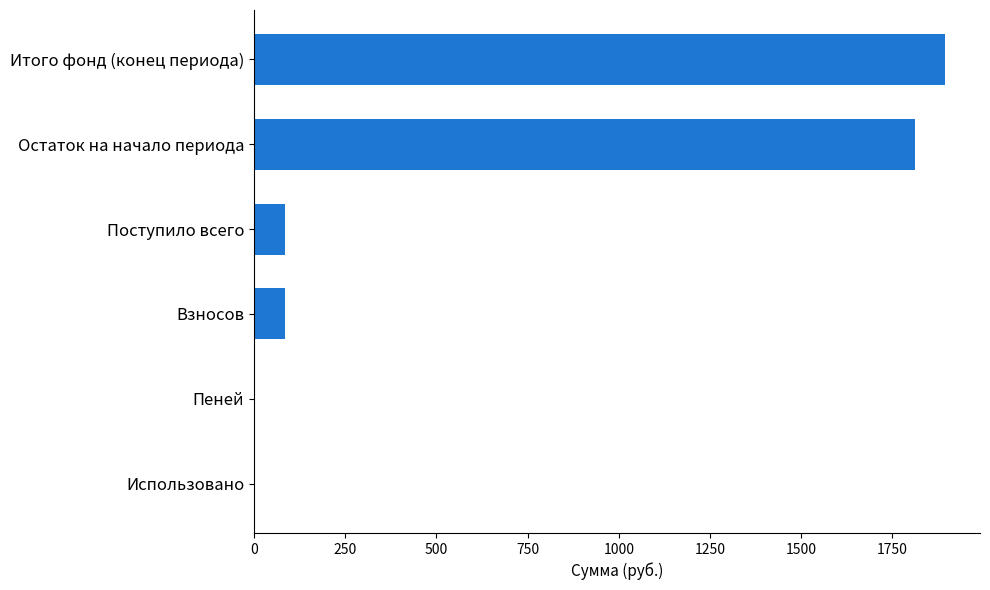

The chart shows a value of 1811.1 at Остаток на начало периода. True or false?

True